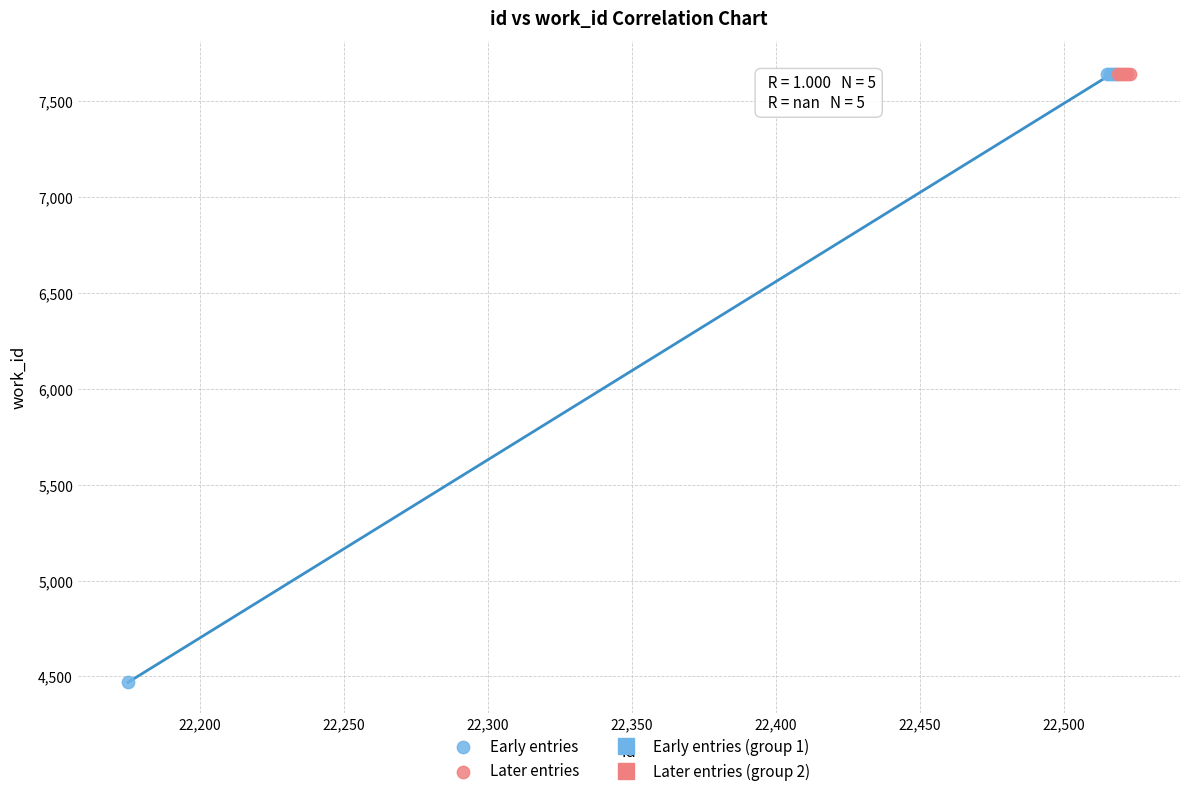

Which series contains the lowest Y value?

Early entries